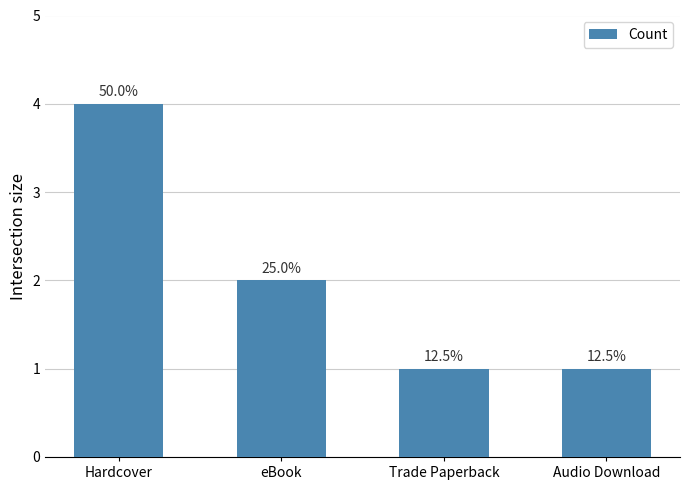

True or false: the data shows 1 at Audio Download.

True